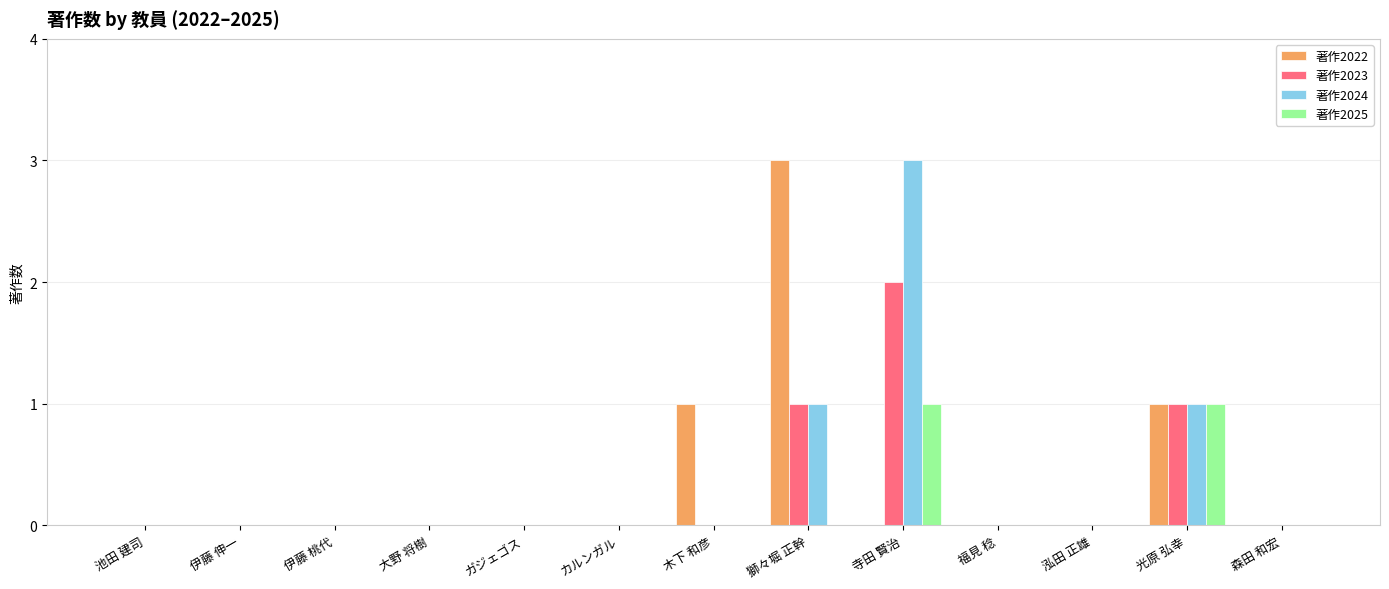

What are all the series names shown in the legend?

著作2022, 著作2023, 著作2024, 著作2025